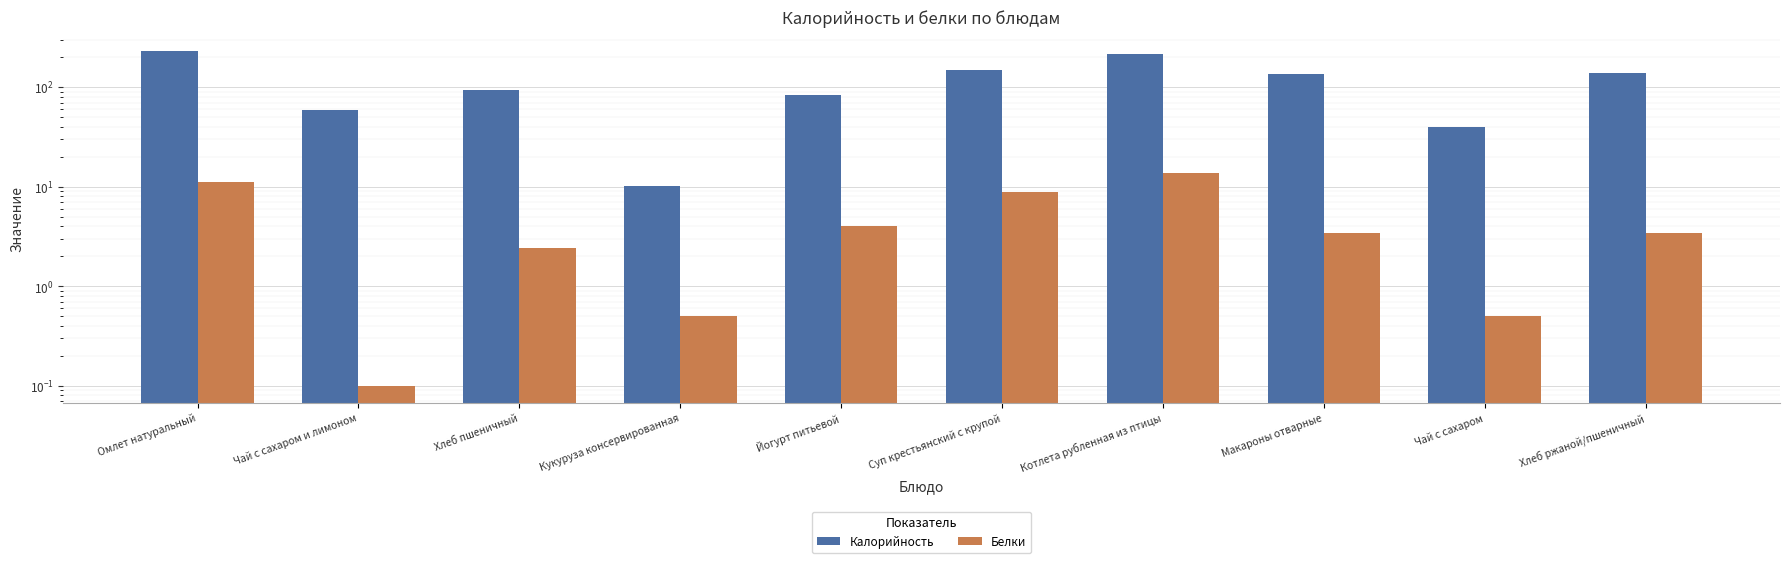

Which series has the largest range (max minus min)?

Калорийность